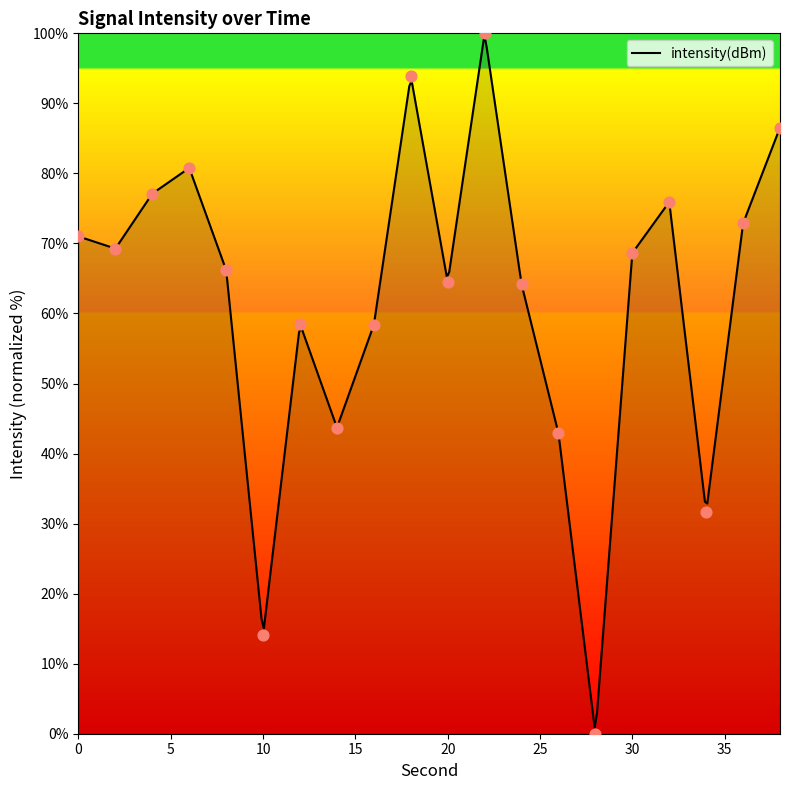

What is the ratio of the value at 32 to the value at 6?

0.9